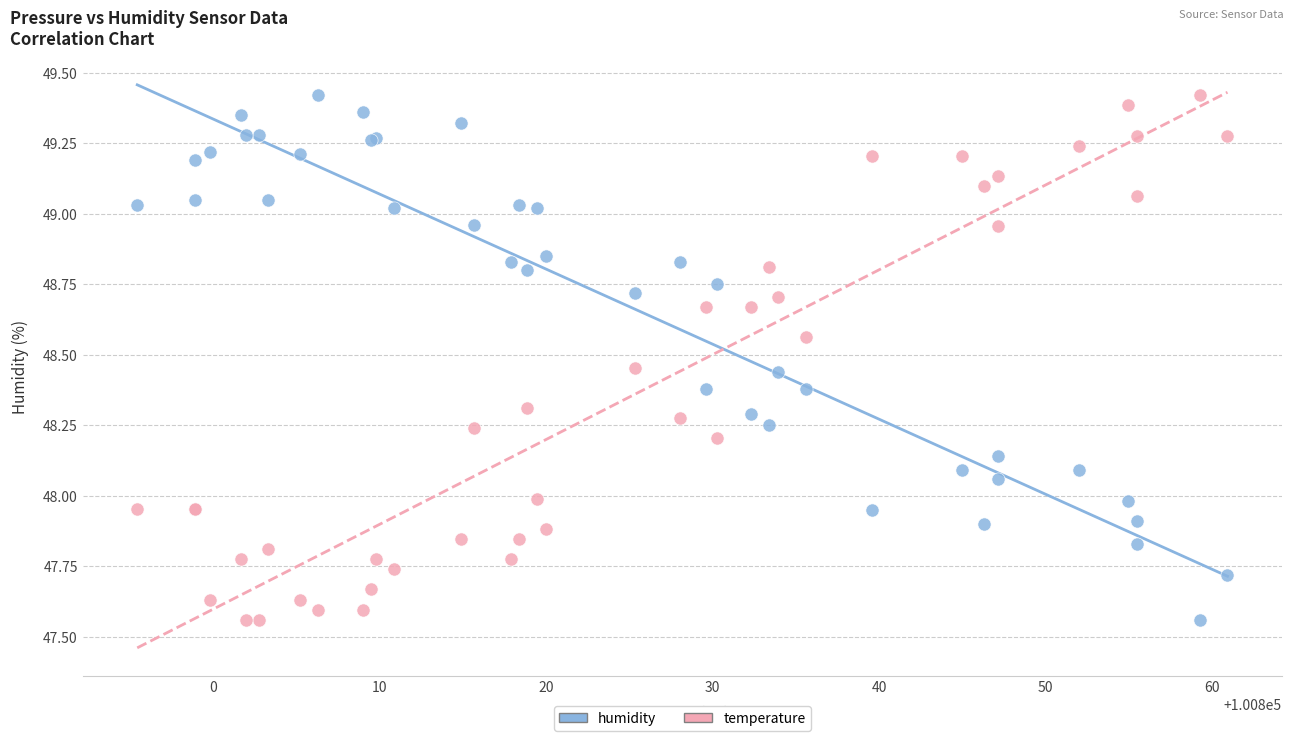

What is the X range (max minus min) for the scatter plot?

65.4